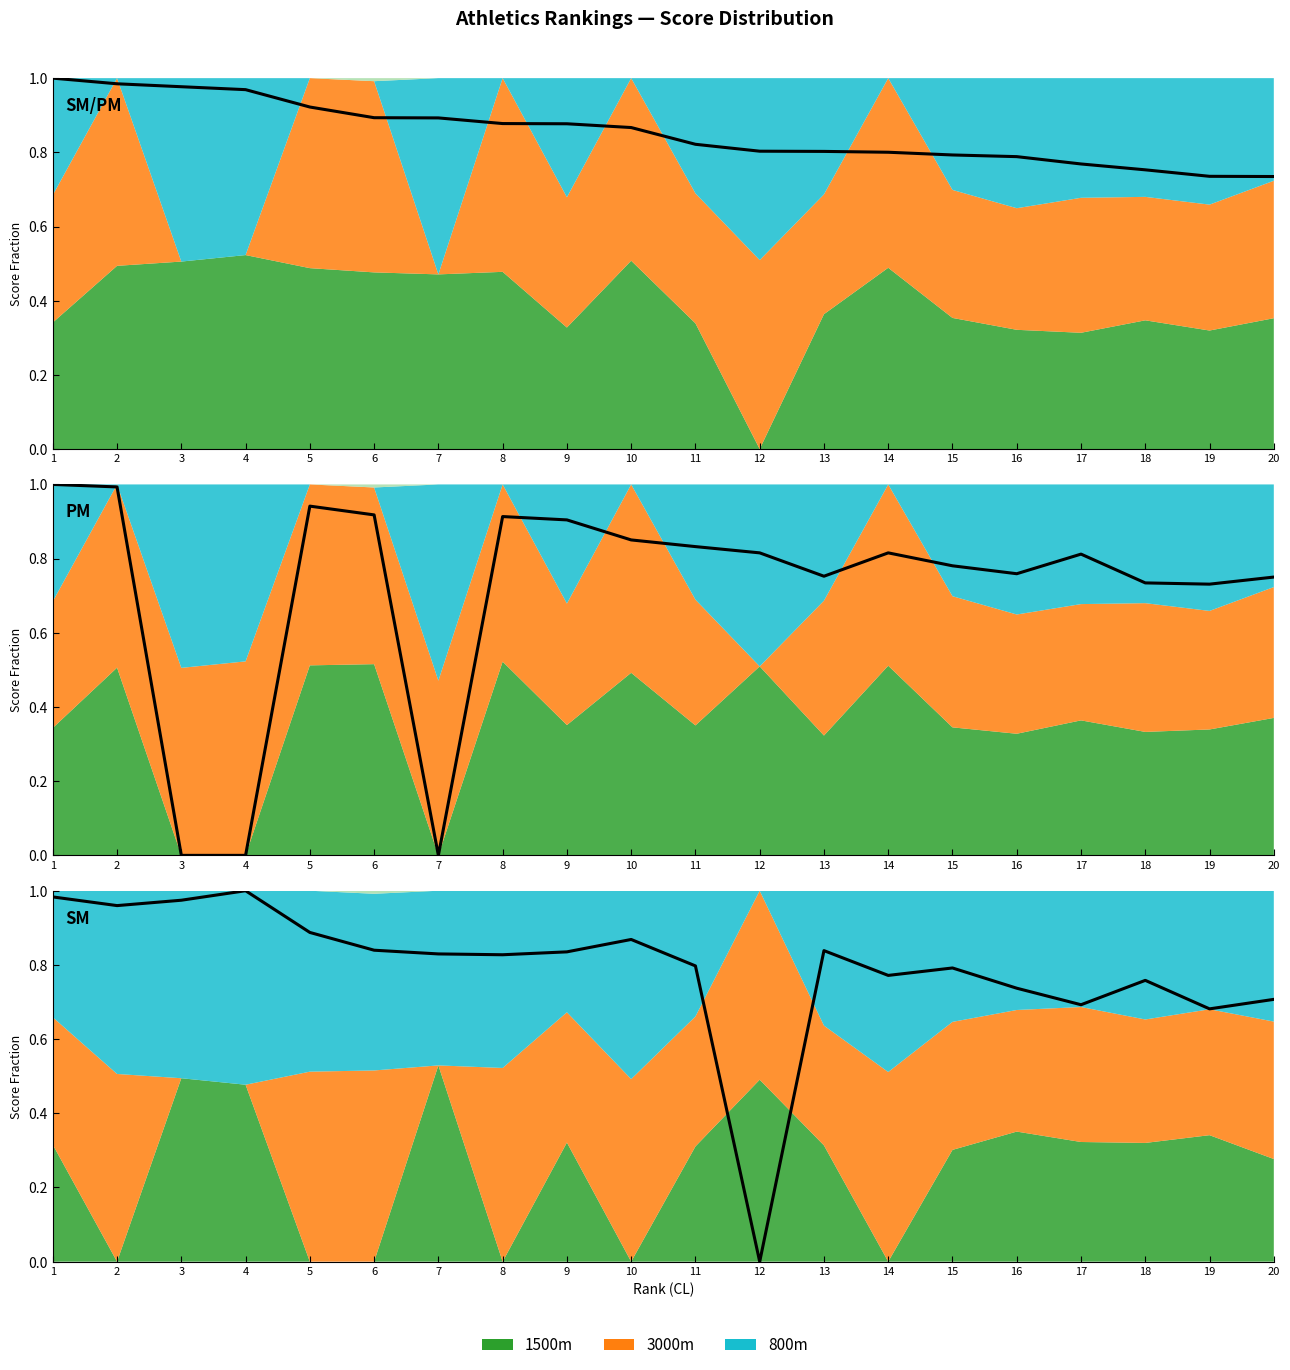

The chart shows a value of 0.9 at 10. True or false?

True